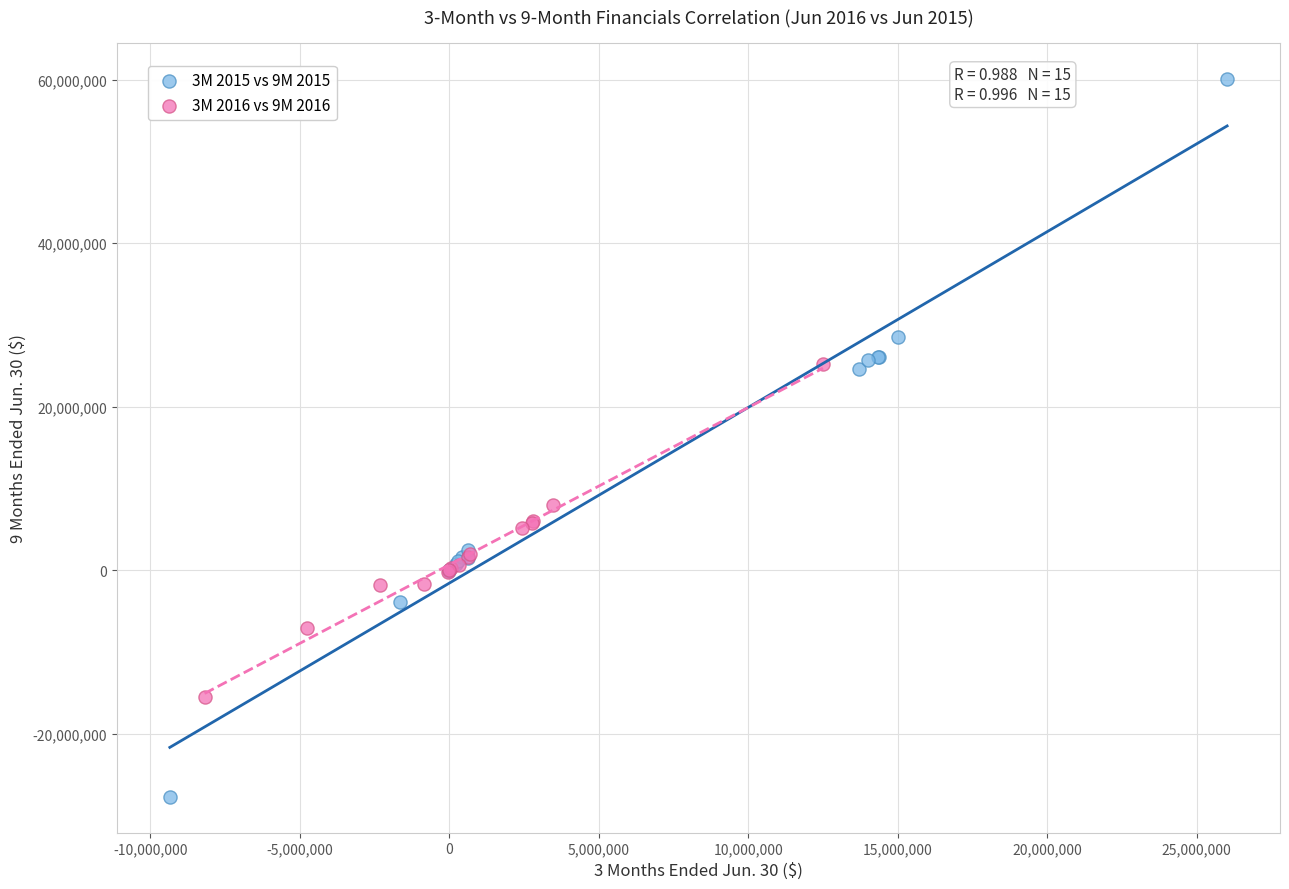

Which series contains the highest Y value?

3M 2015 vs 9M 2015